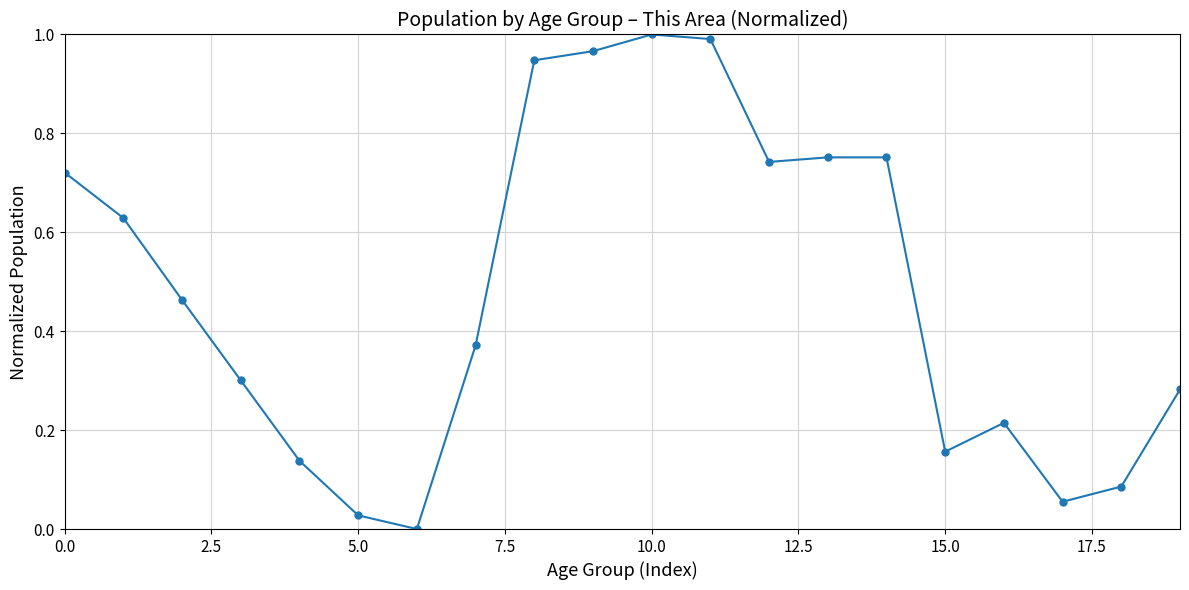

What is the sum of all values?

9.6